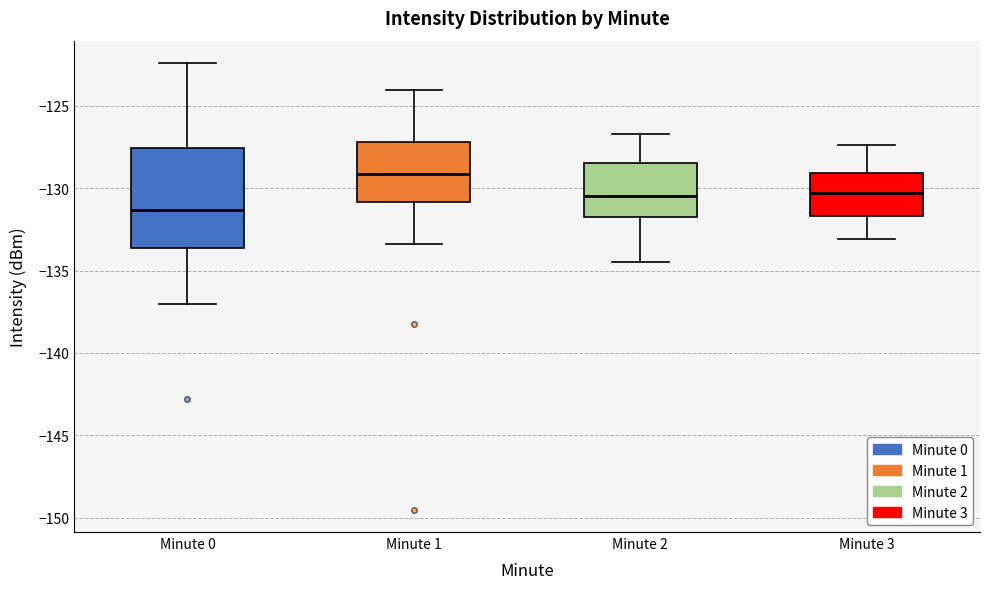

Which box's median line is the lowest?

Minute 0